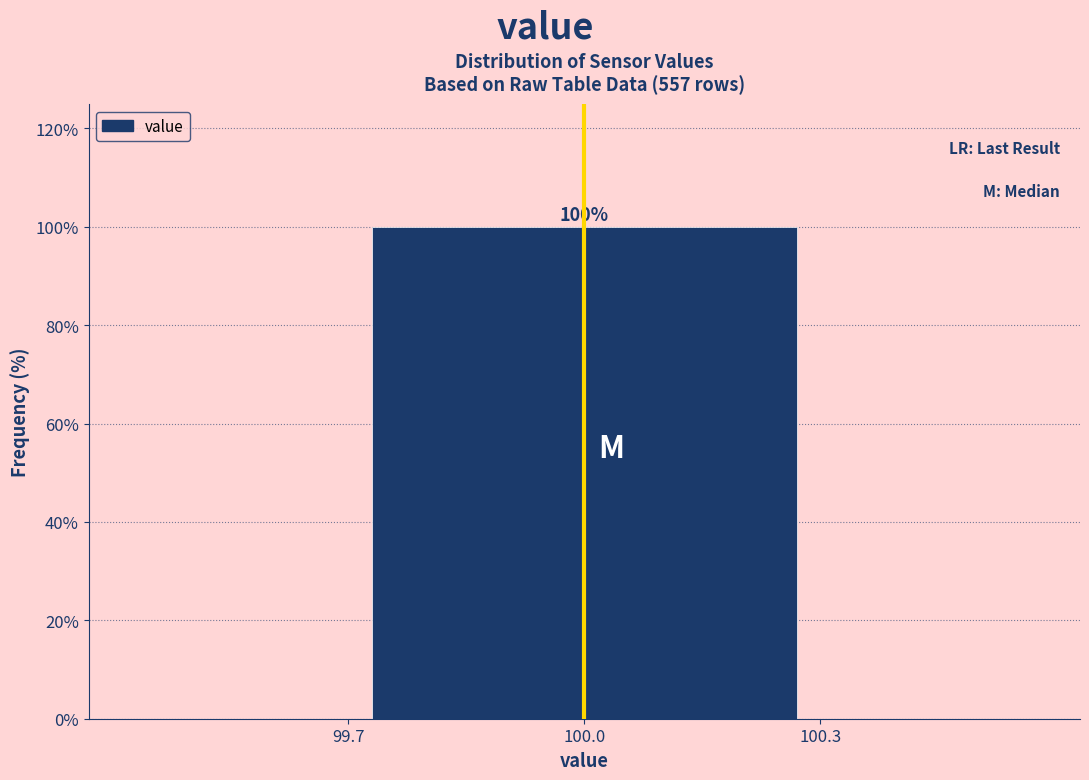

Reading left to right, what are all the values shown in this chart?

99.7=0	100.0=100	100.3=0